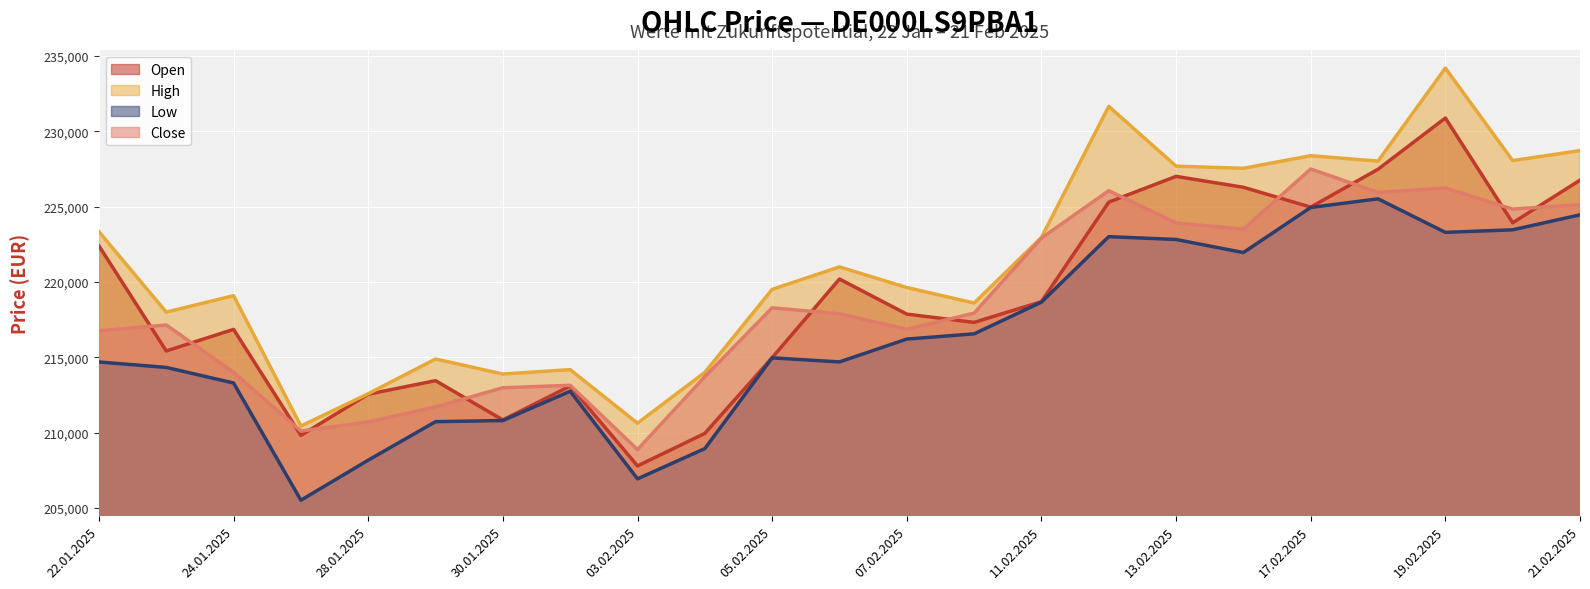

What is the smallest value displayed?

205516